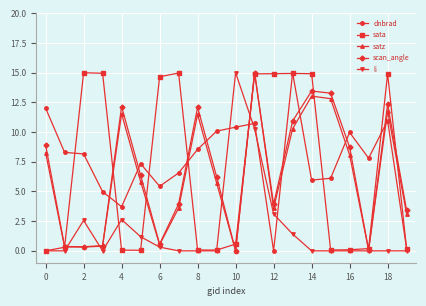

True or false: dnbrad has more than 2 points higher than both neighbors.

True